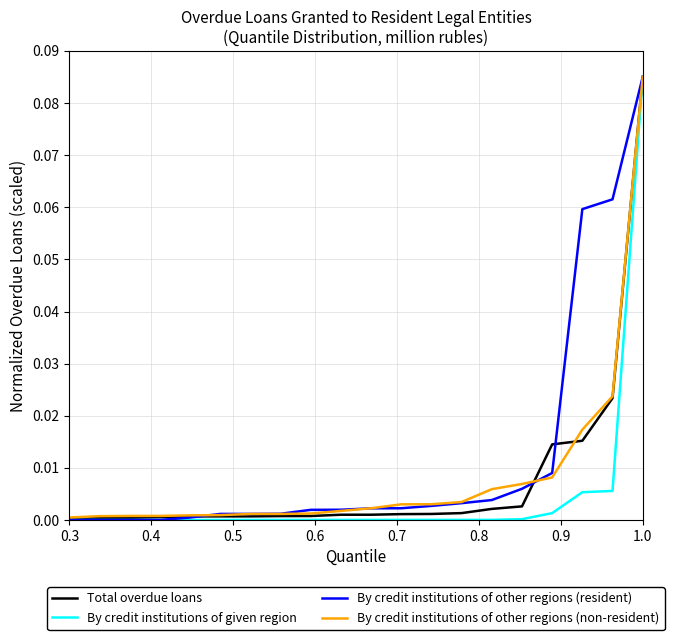

Does the chart have visible grid lines?

Yes